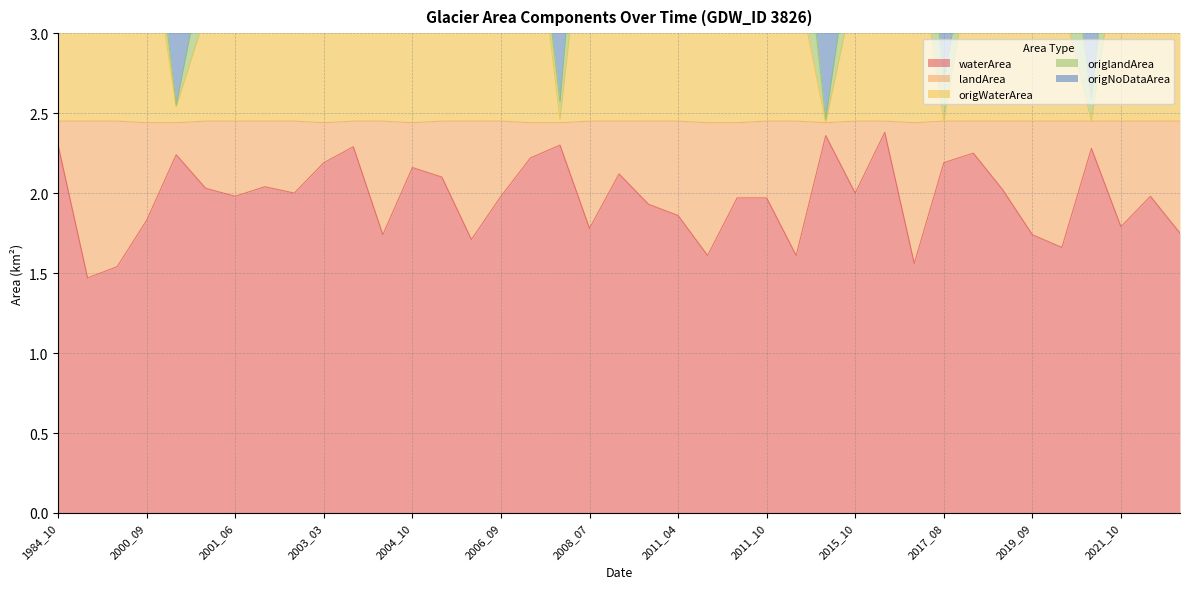

What is the difference between the maximum and minimum values in the origWaterArea series?

2.2